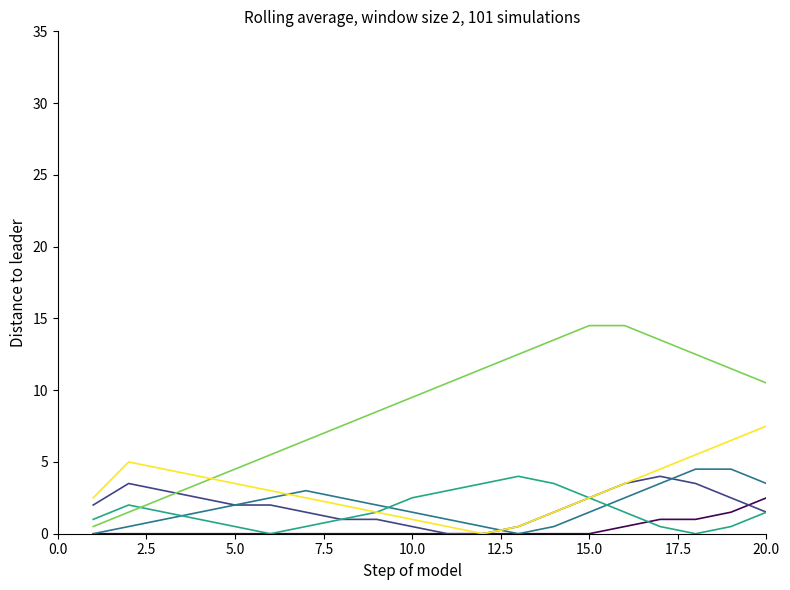

Does the chart display data point markers on the line(s)?

No